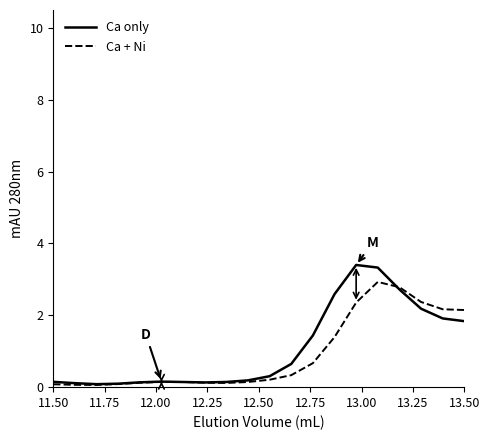

What is the maximum value for Ca only?

3.4